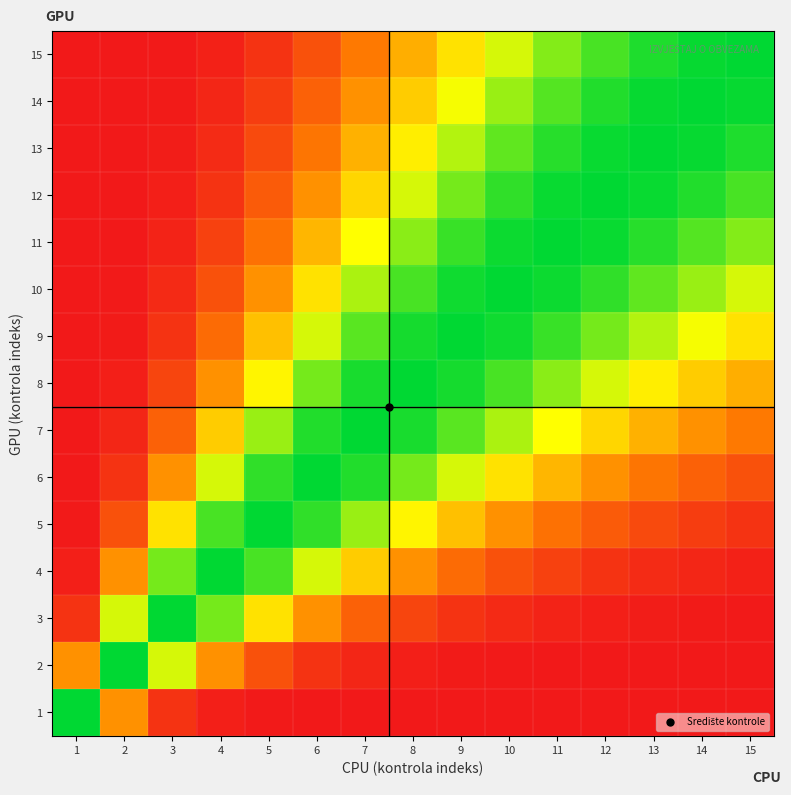

At how many categories does at least one series exceed 0?

15